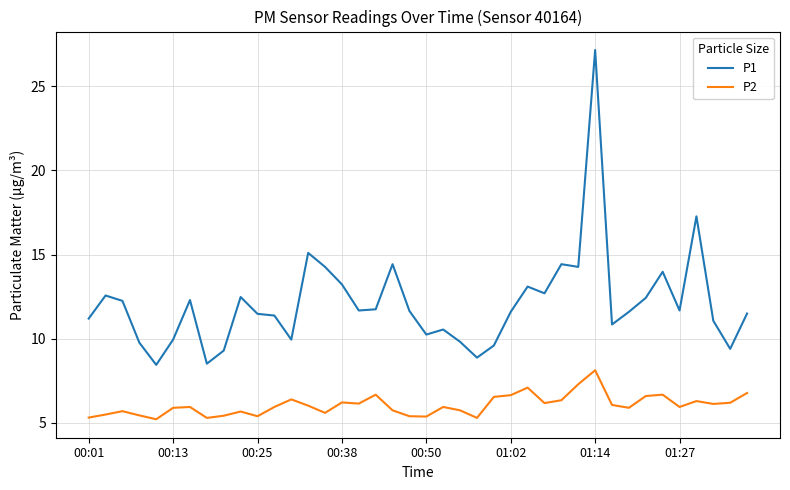

True or false: P1 and P2 intersect in this chart.

False